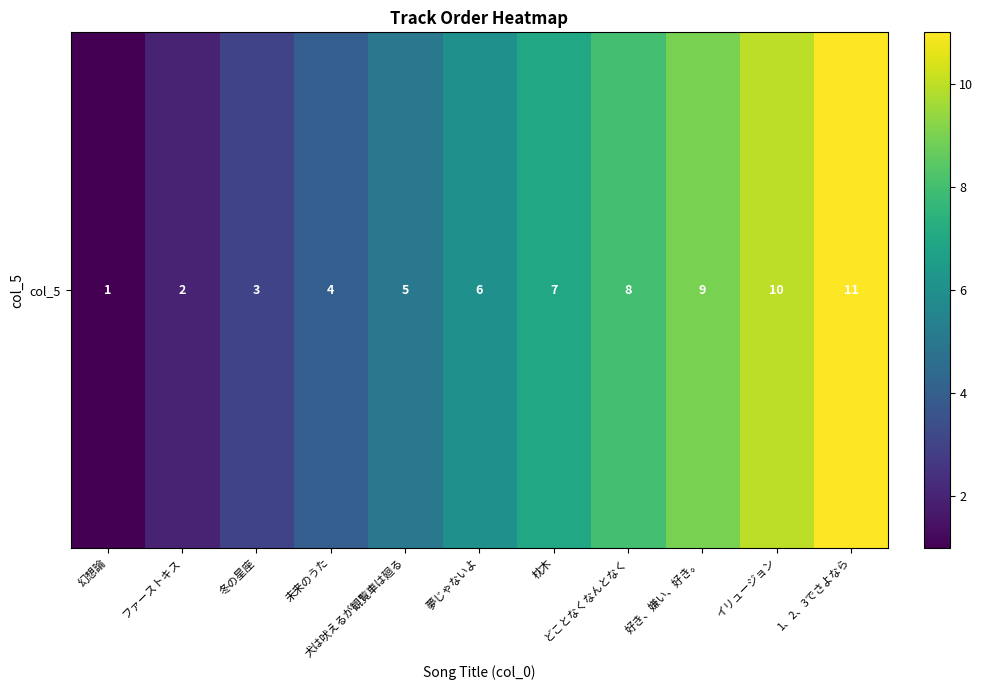

Between 夢じゃないよ and 犬は吠えるが観覧車は廻る, which is larger?

夢じゃないよ